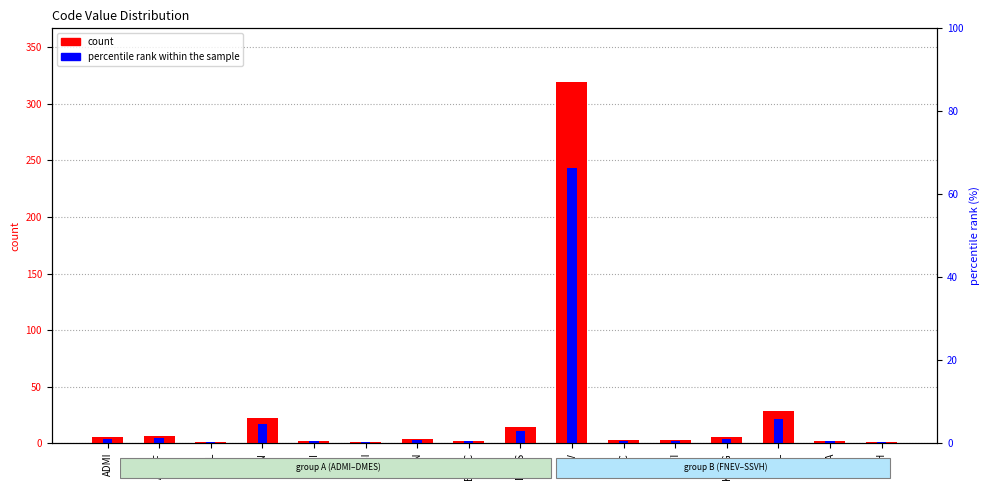

The value of percentile rank within the sample at DMES is 10.7. True or false?

True